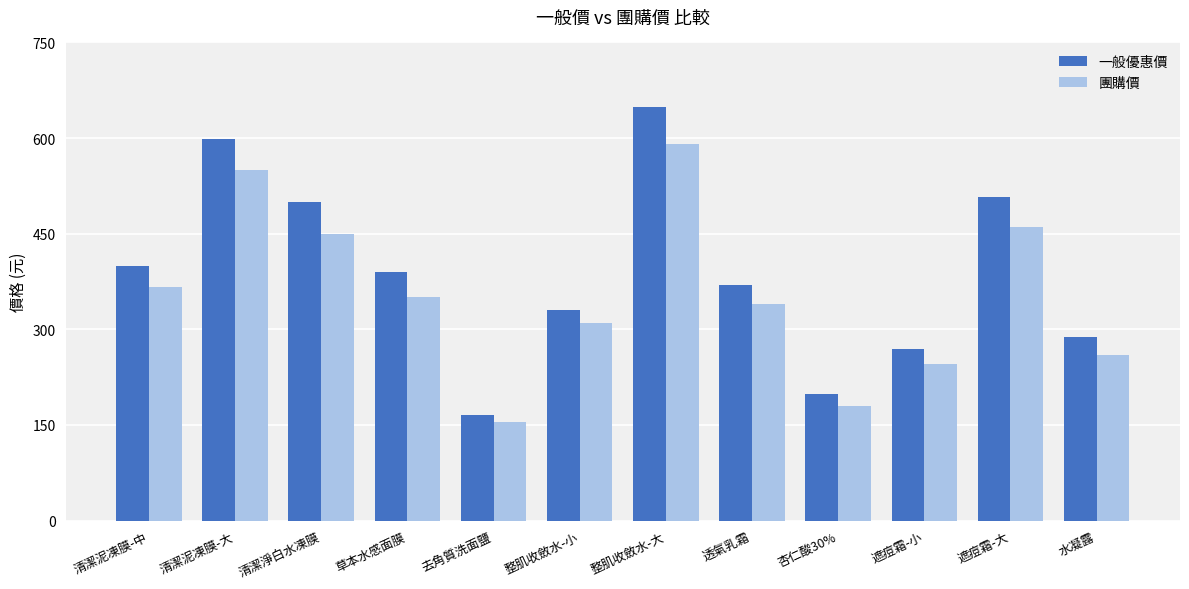

At how many categories does at least one series exceed 315?

8